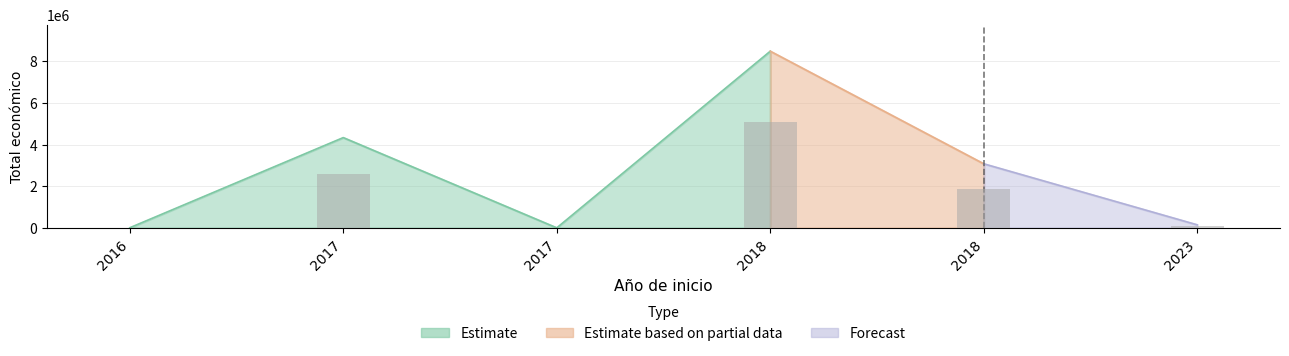

What is the average value?

2677893